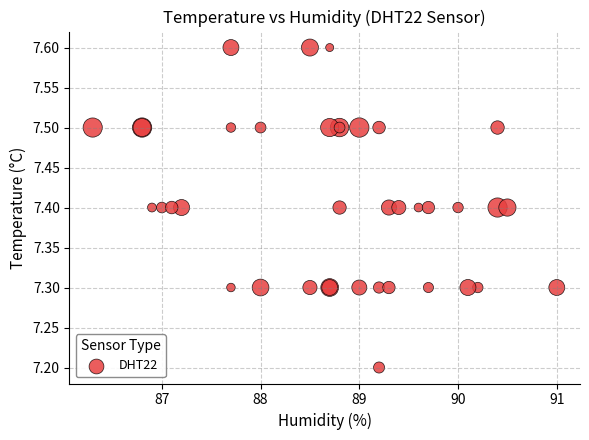

What Y value in the scatter plot is closest to 7?

7.2